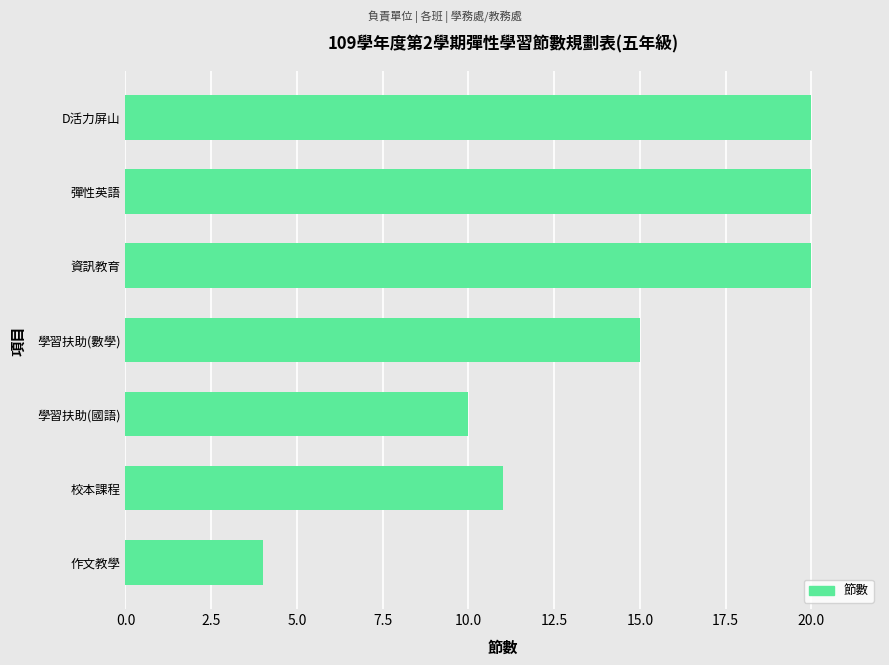

What is the minimum value shown in the chart?

4